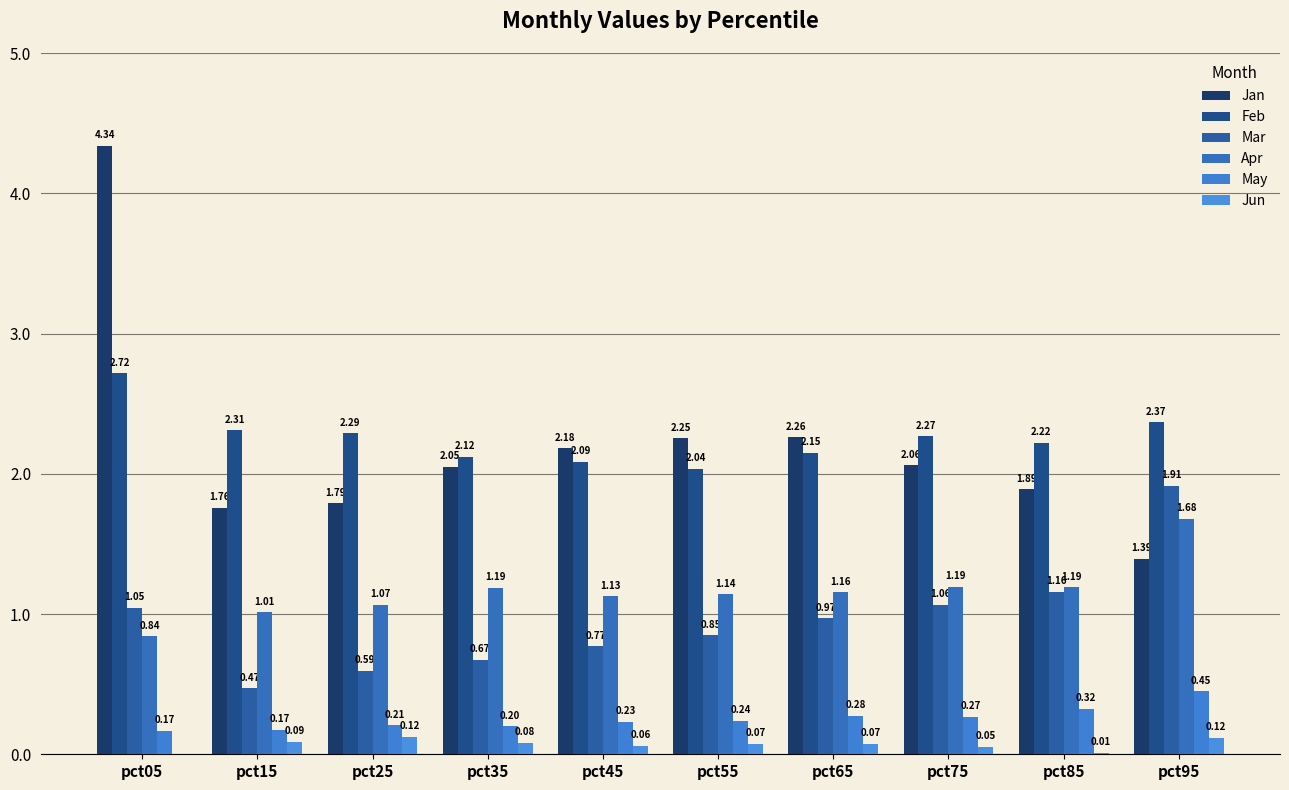

What are all the series names shown in the legend?

Jan, Feb, Mar, Apr, May, Jun